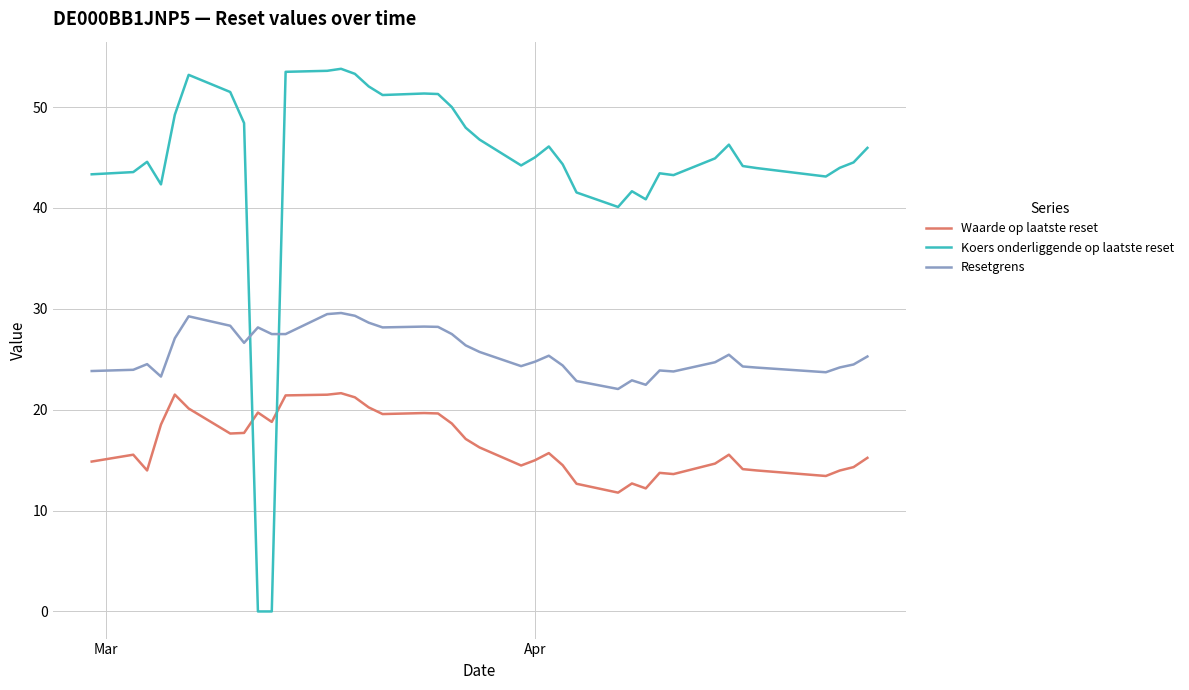

What is the difference between the maximum and minimum values in the Resetgrens series?

7.5